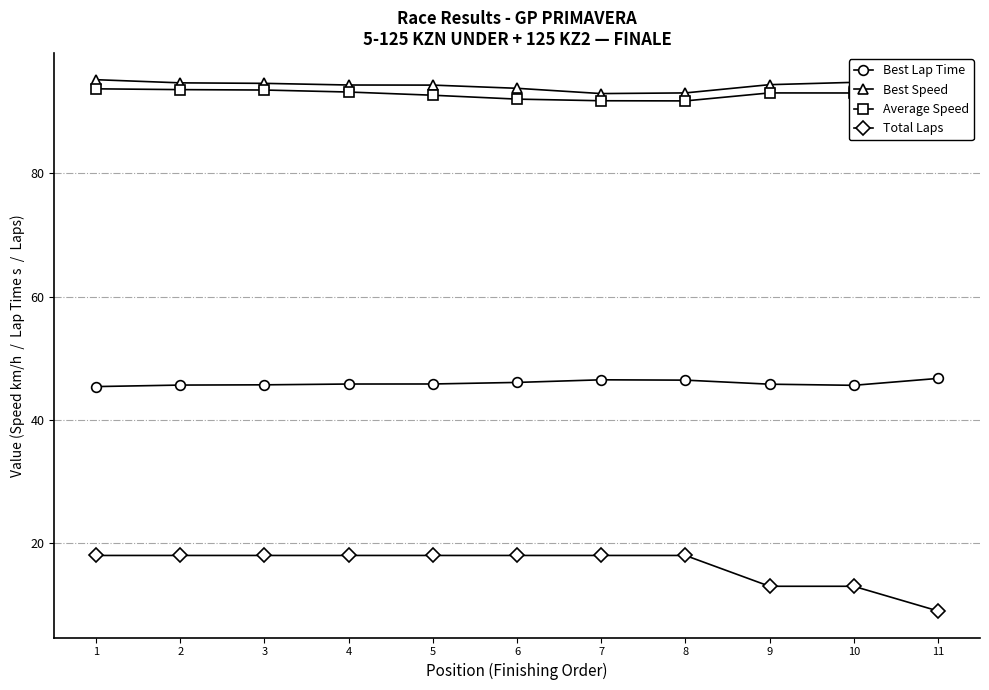

Reading left to right, transcribe all the data shown in this chart.

Best Lap Time: 45.4	45.6	45.7	45.8	45.8	46.1	46.5	46.4	45.8	45.6	46.7
Best Speed: 95.2	94.7	94.6	94.3	94.3	93.8	92.9	93.0	94.4	94.7	92.5
Average Speed: 93.7	93.6	93.5	93.2	92.7	92.0	91.8	91.7	93.0	93.0	90.0
Total Laps: 18.0	18.0	18.0	18.0	18.0	18.0	18.0	18.0	13.0	13.0	9.0